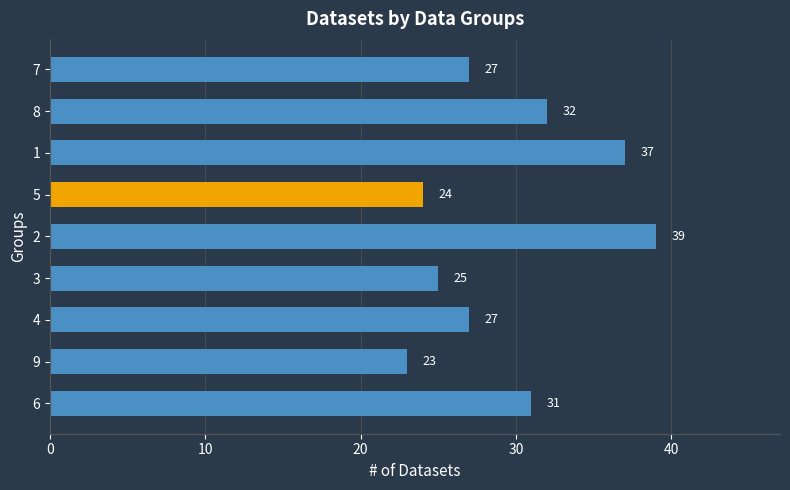

Count the number of data series in this chart.

1